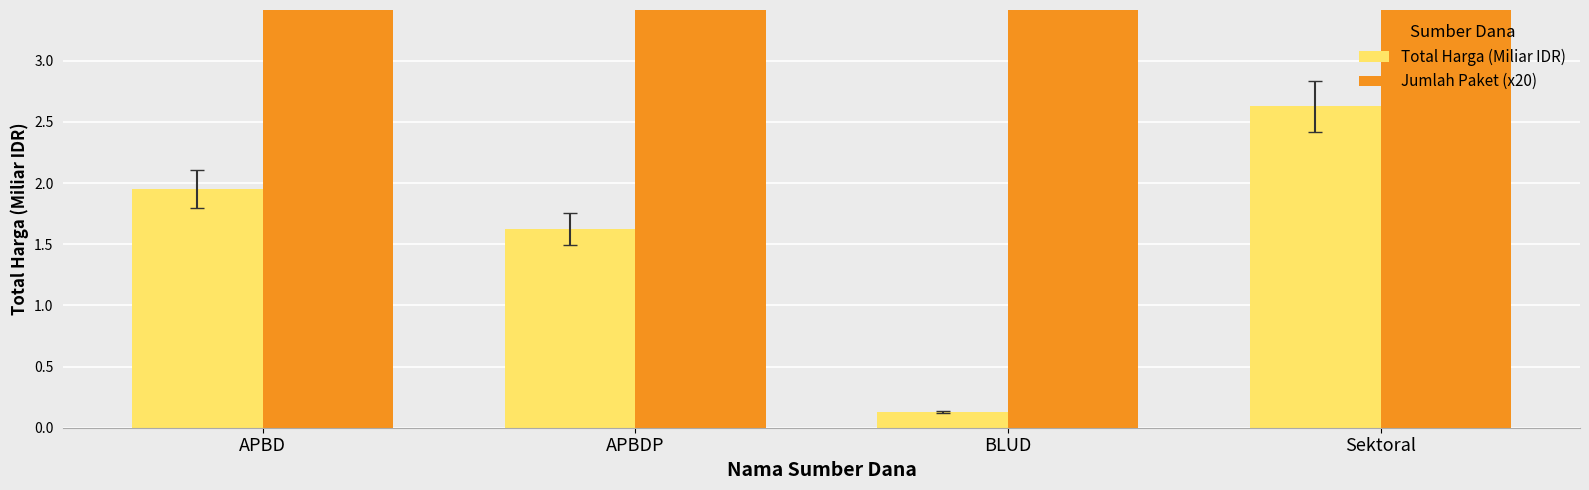

What is the value of the Total Harga (Miliar IDR) bar at the 4th from the left?

2.6